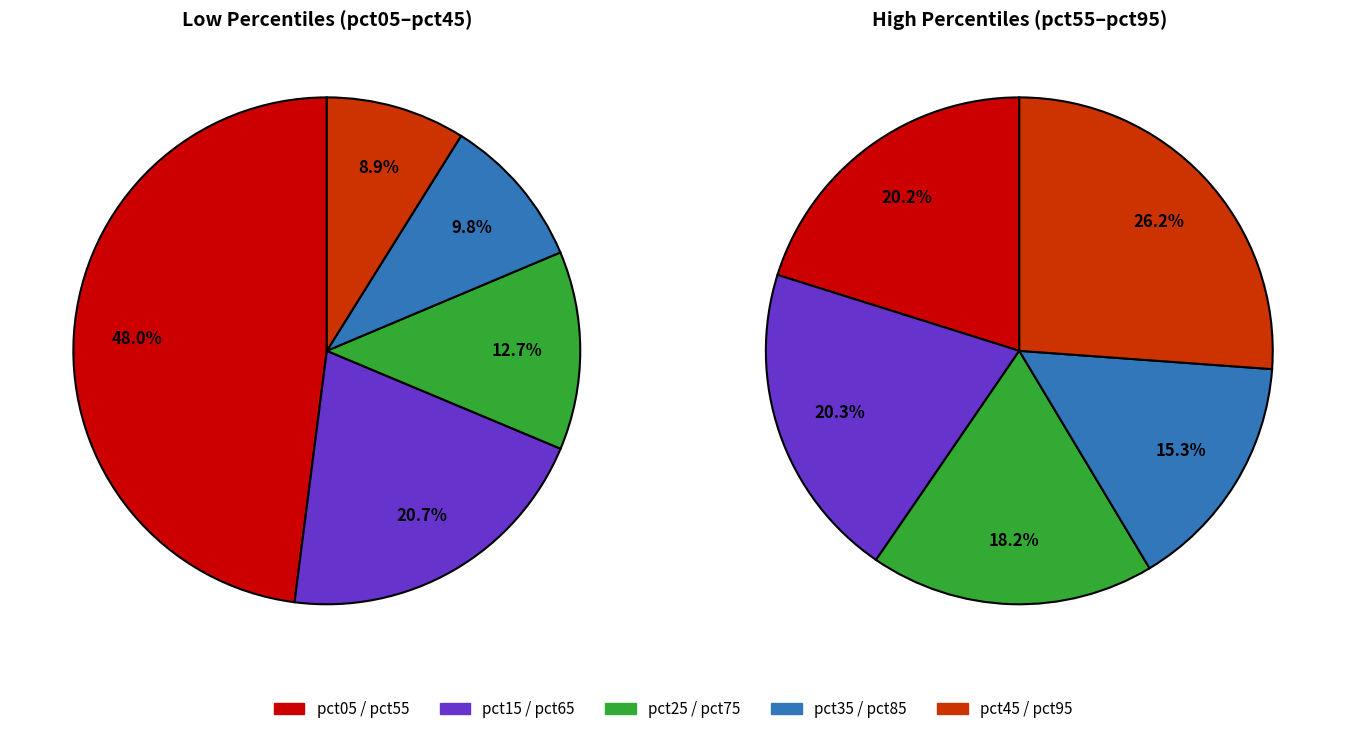

Which has a higher value, pct65 or pct15?

pct15